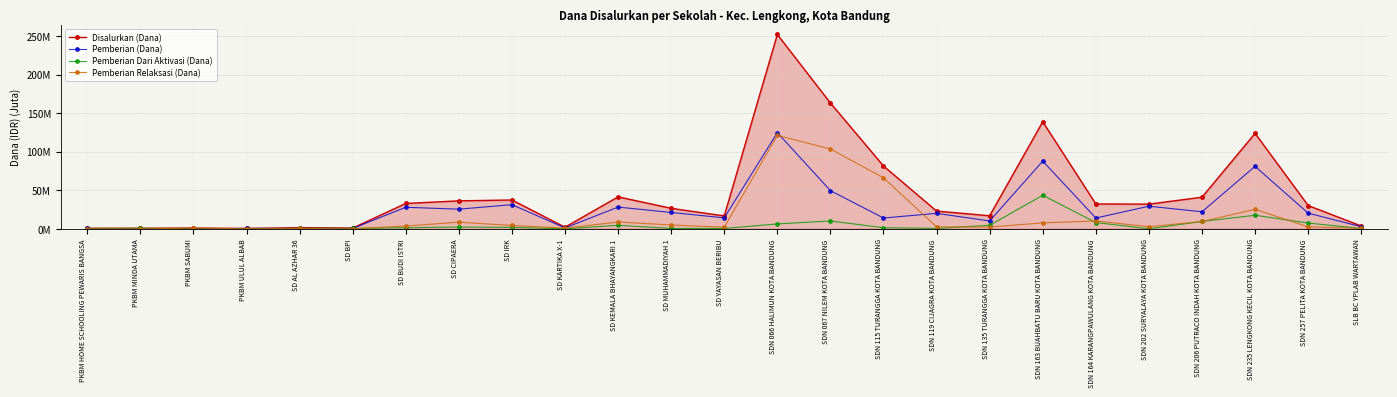

Does the chart have visible grid lines?

Yes